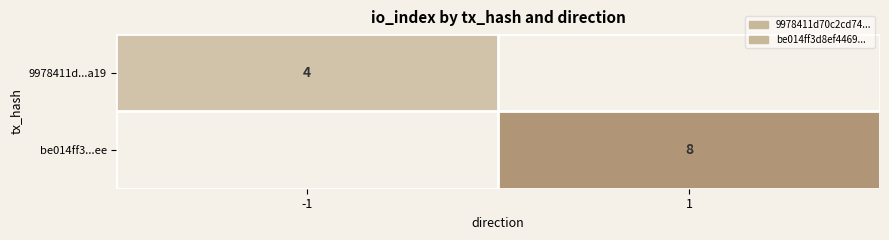

Is it true that be014ff3...ee equals 8 at 1?

True